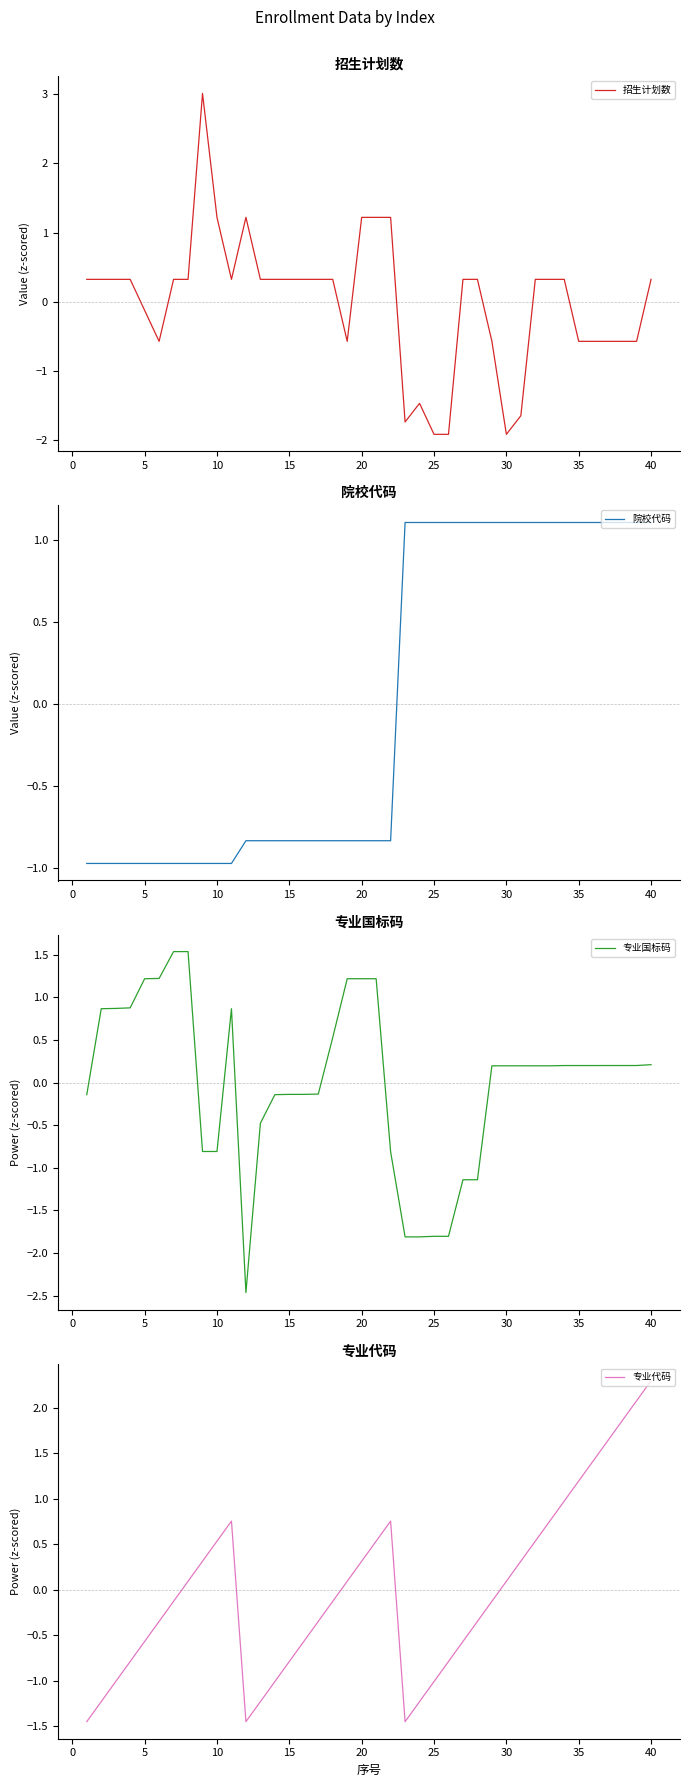

How many series are shown in this chart?

4